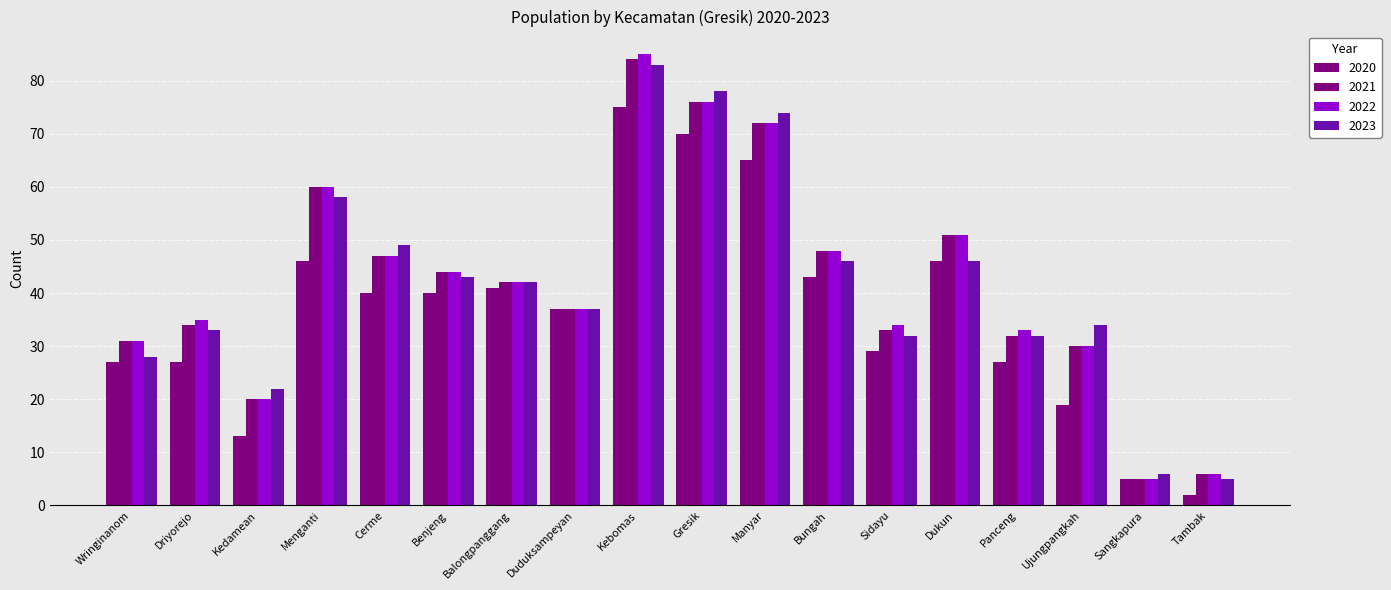

How many series are shown in this chart?

4